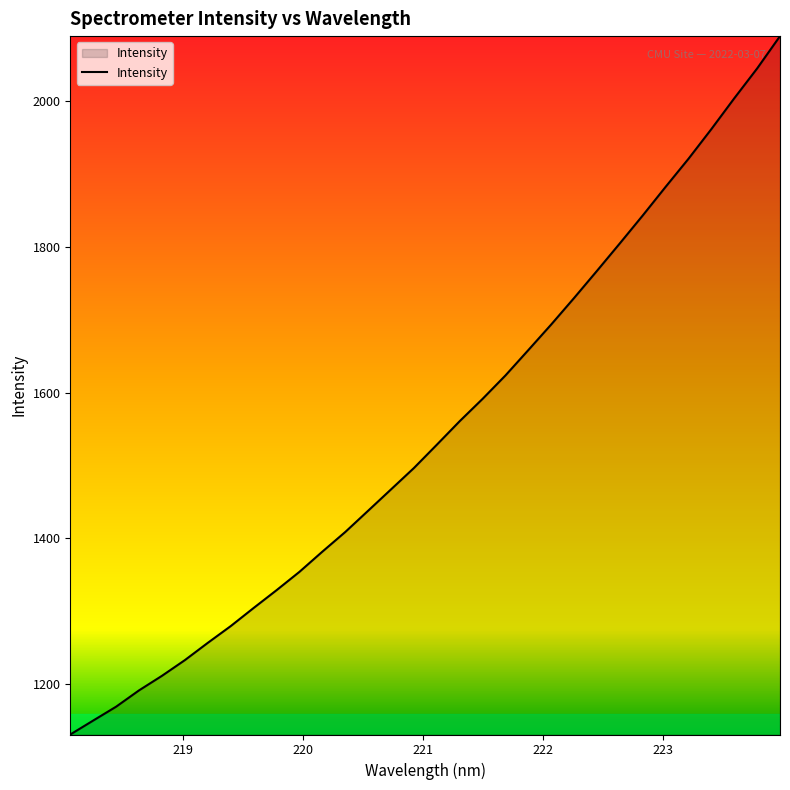

What is the greatest value displayed?

2089.3